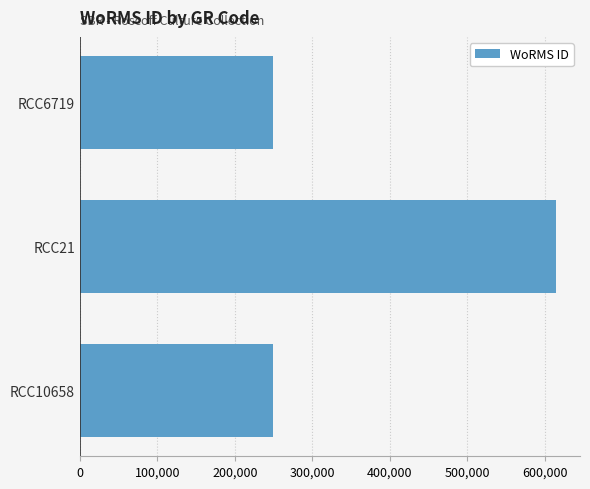

Between RCC6719 and RCC21, which is larger?

RCC21